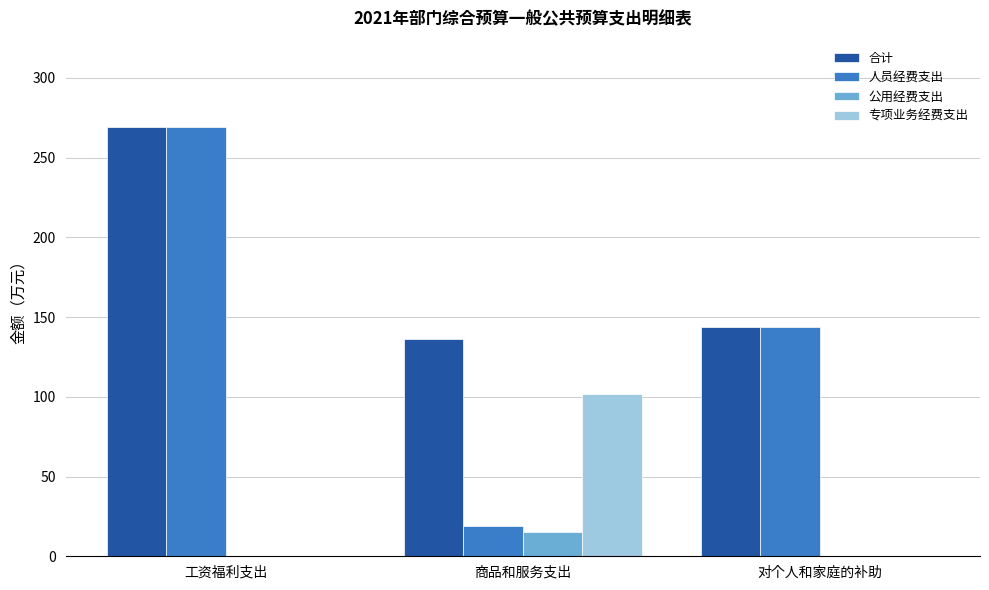

Between 工资福利支出 and 商品和服务支出, which series saw the biggest shift?

人员经费支出